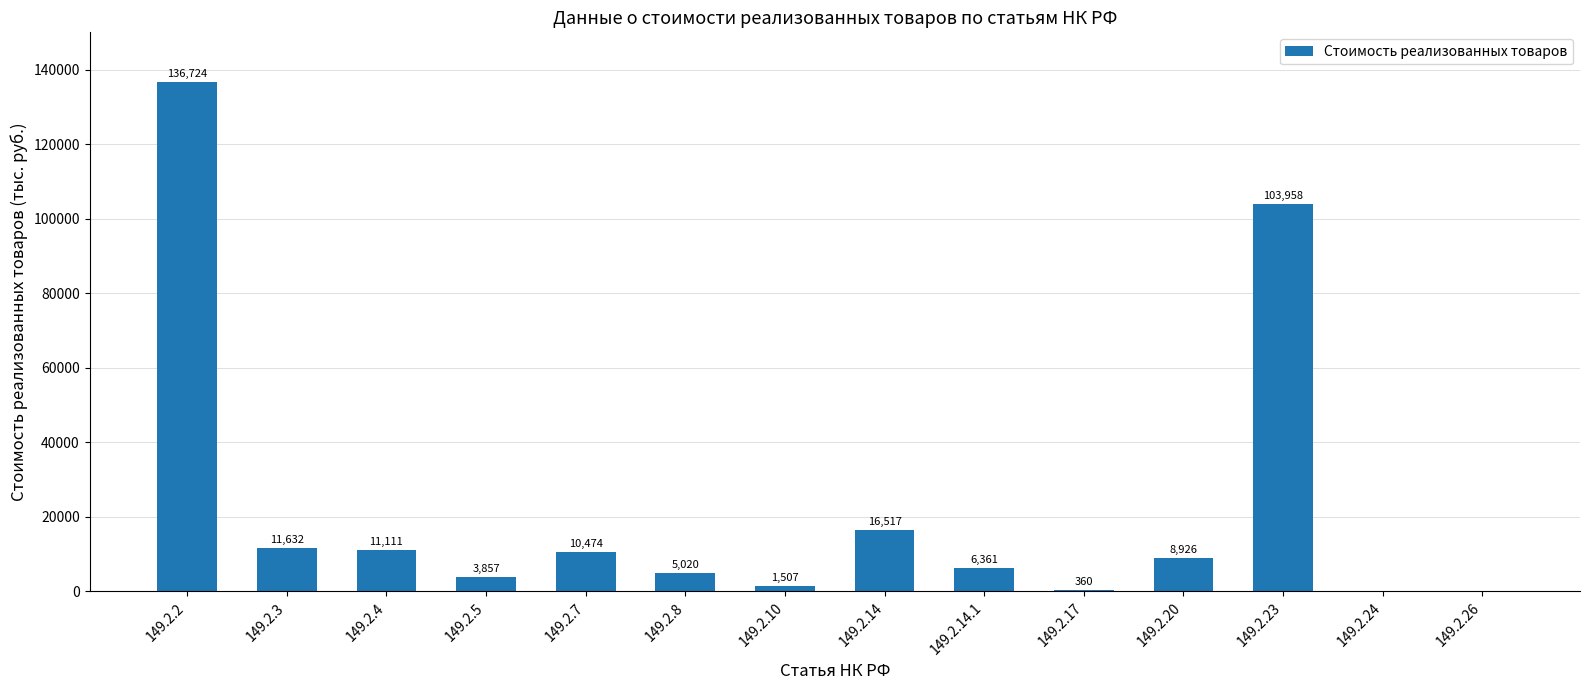

At which label does the data first exceed 8926?

149.2.2